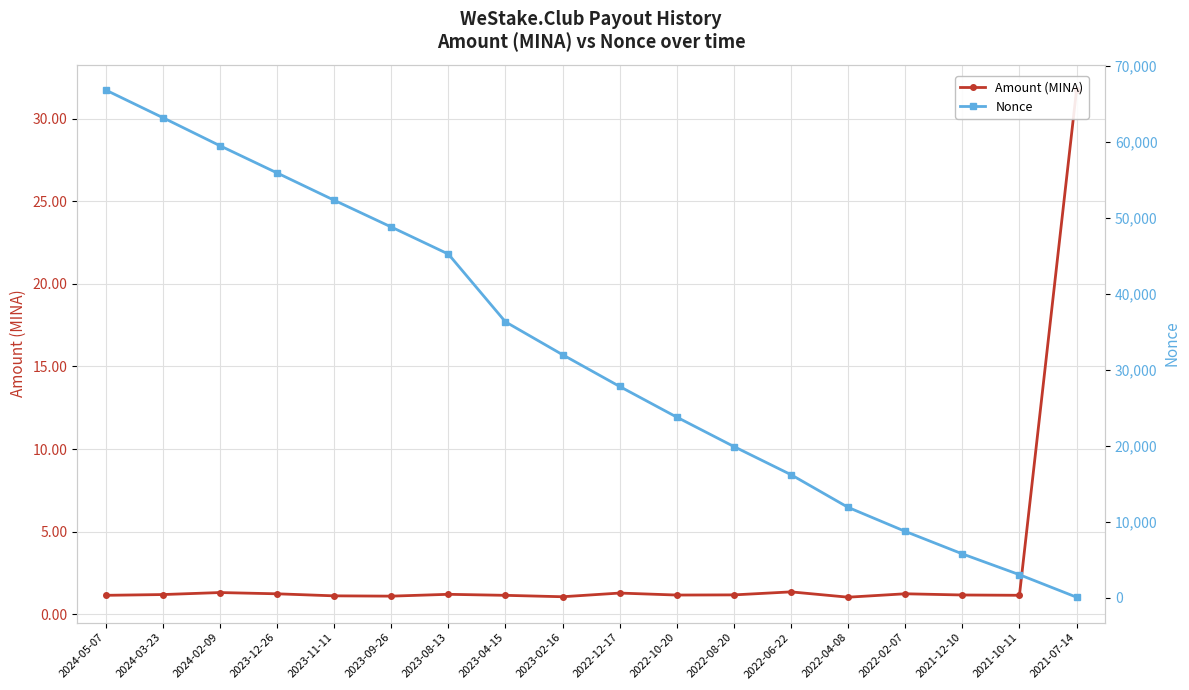

What is the sum of the Amount (MINA) values at 2023-08-13 and 2022-10-20?

2.4